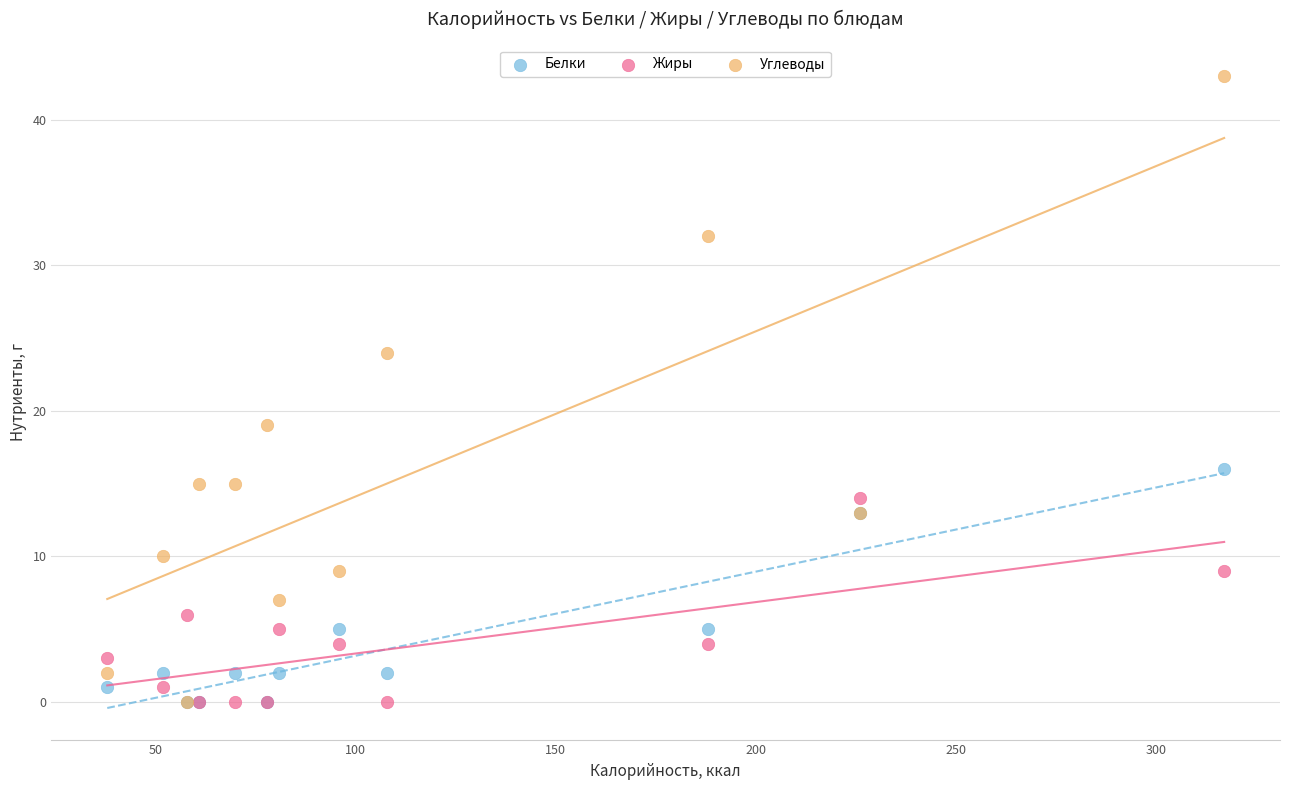

Across all series, what Y value is closest to 21?

19